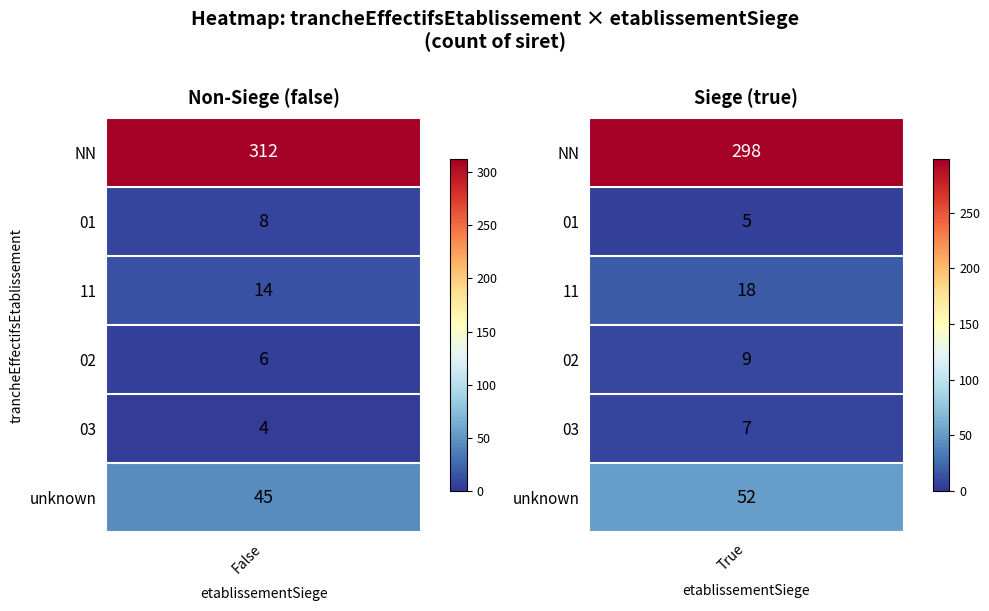

The false series shows 4 at 11. True or false?

False